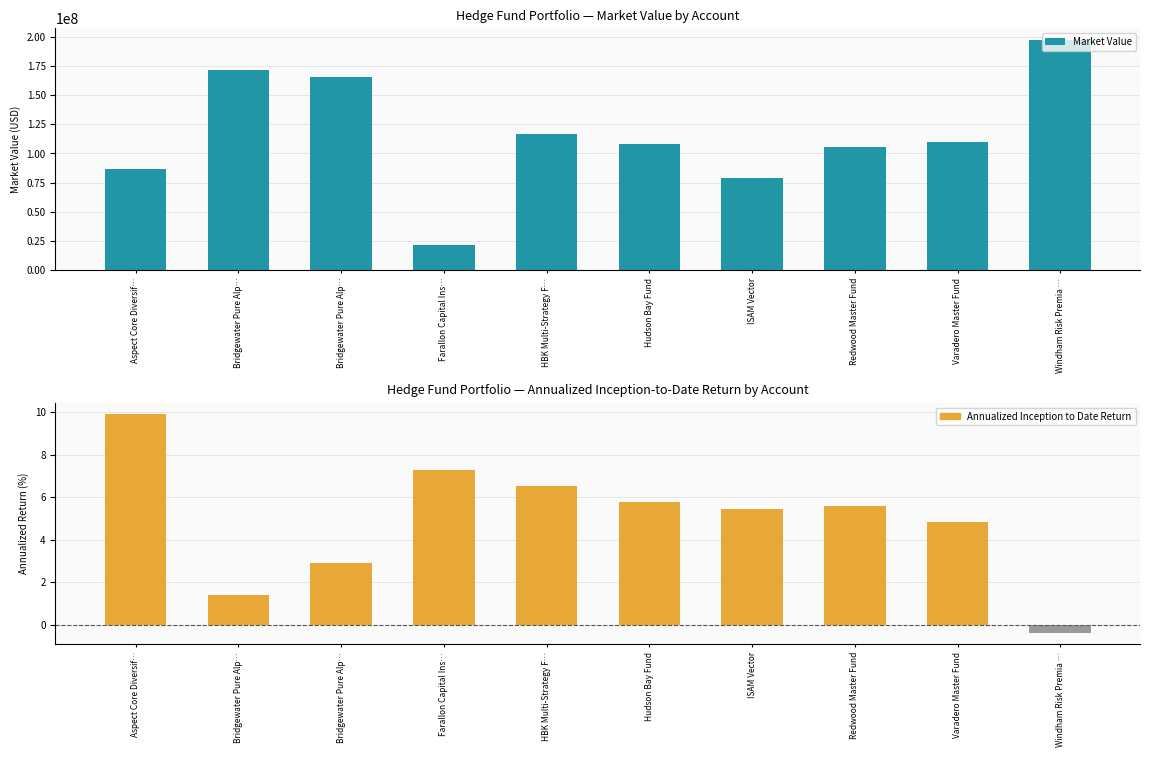

What is the spread (max minus min) of values at Bridgewater Pure Alp…?

171590253.3